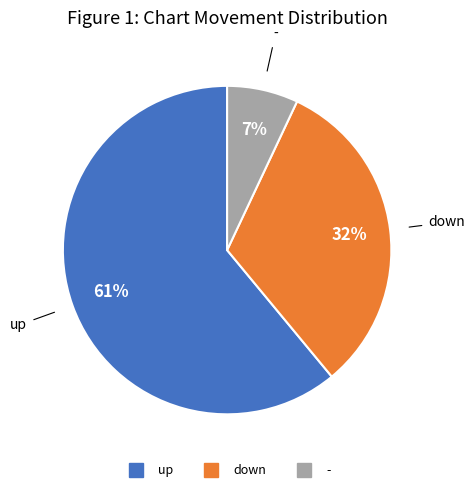

Is there a majority slice in this chart?

Yes